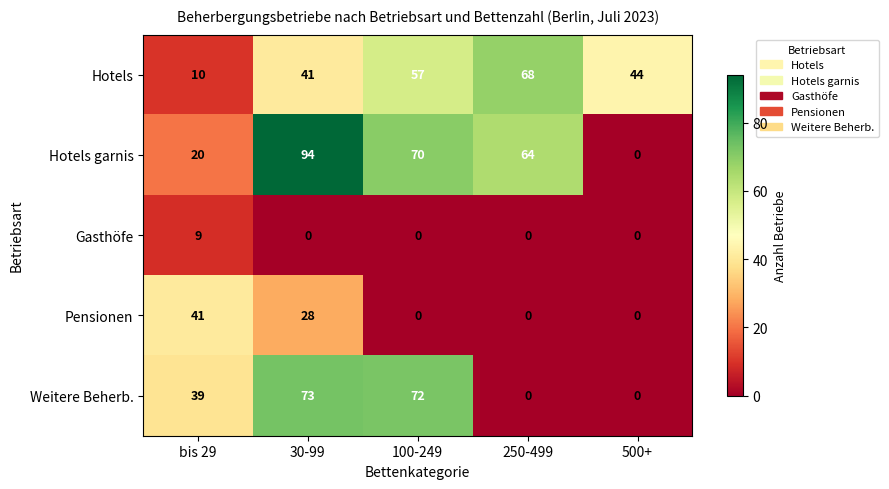

Reading left to right, what are all the values shown in this chart?

Hotels: bis 29=10	30-99=41	100-249=57	250-499=68	500+=44
Hotels garnis: bis 29=20	30-99=94	100-249=70	250-499=64	500+=0
Gasthöfe: bis 29=9	30-99=0	100-249=0	250-499=0	500+=0
Pensionen: bis 29=41	30-99=28	100-249=0	250-499=0	500+=0
Weitere Beherb.: bis 29=39	30-99=73	100-249=72	250-499=0	500+=0